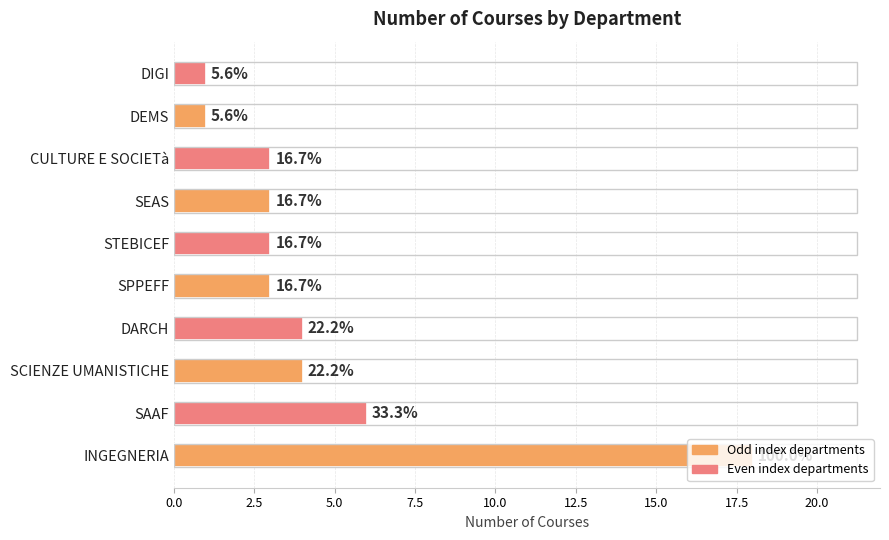

At which category does the chart reach its minimum across all series?

DEMS